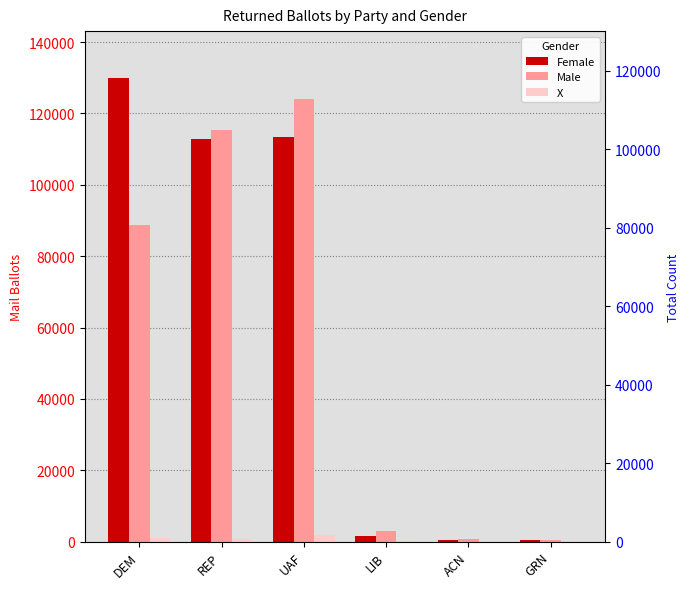

Reading left to right, transcribe all the data shown in this chart.

Female: DEM=130052	REP=112722	UAF=113378	LIB=1466	ACN=325	GRN=337
Male: DEM=88763	REP=115230	UAF=123993	LIB=2935	ACN=641	GRN=491
X: DEM=1131	REP=668	UAF=1717	LIB=35	ACN=7	GRN=14